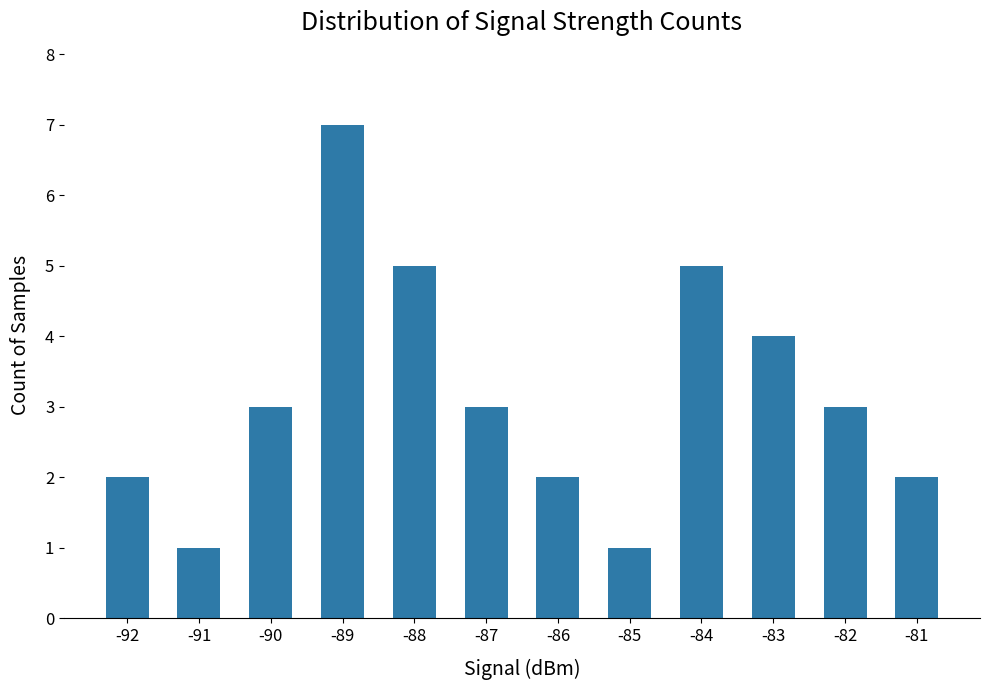

Count the number of data series in this chart.

1